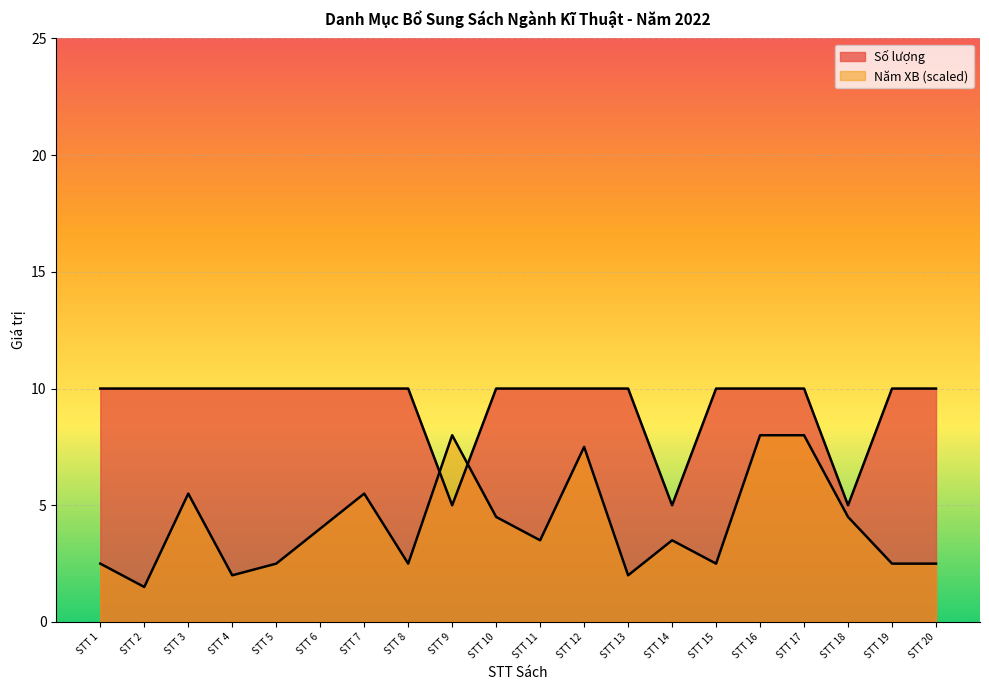

How many lines are shown in the chart?

2